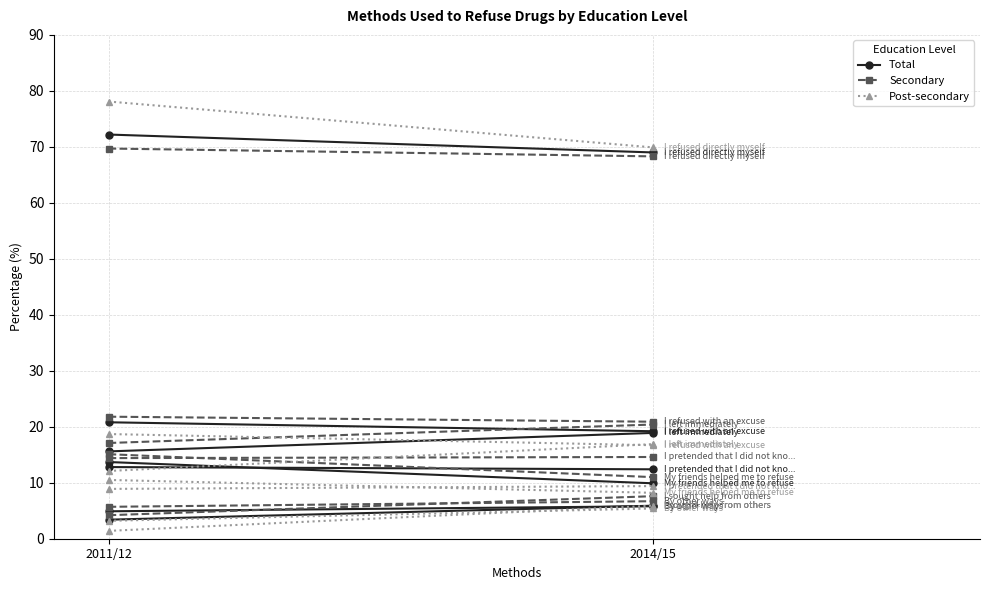

Which series has the largest total across all categories?

Post-secondary